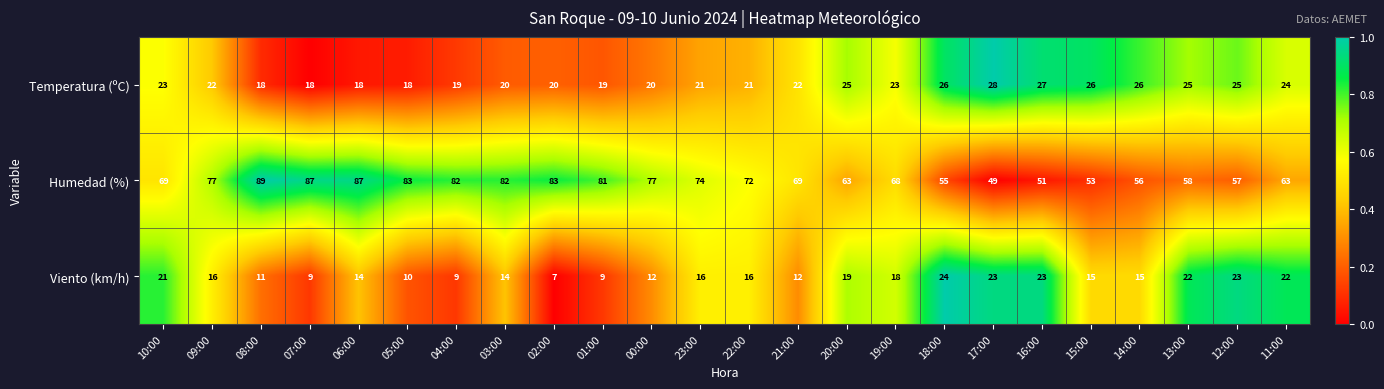

Which series has the widest spread of values?

Humedad (%)